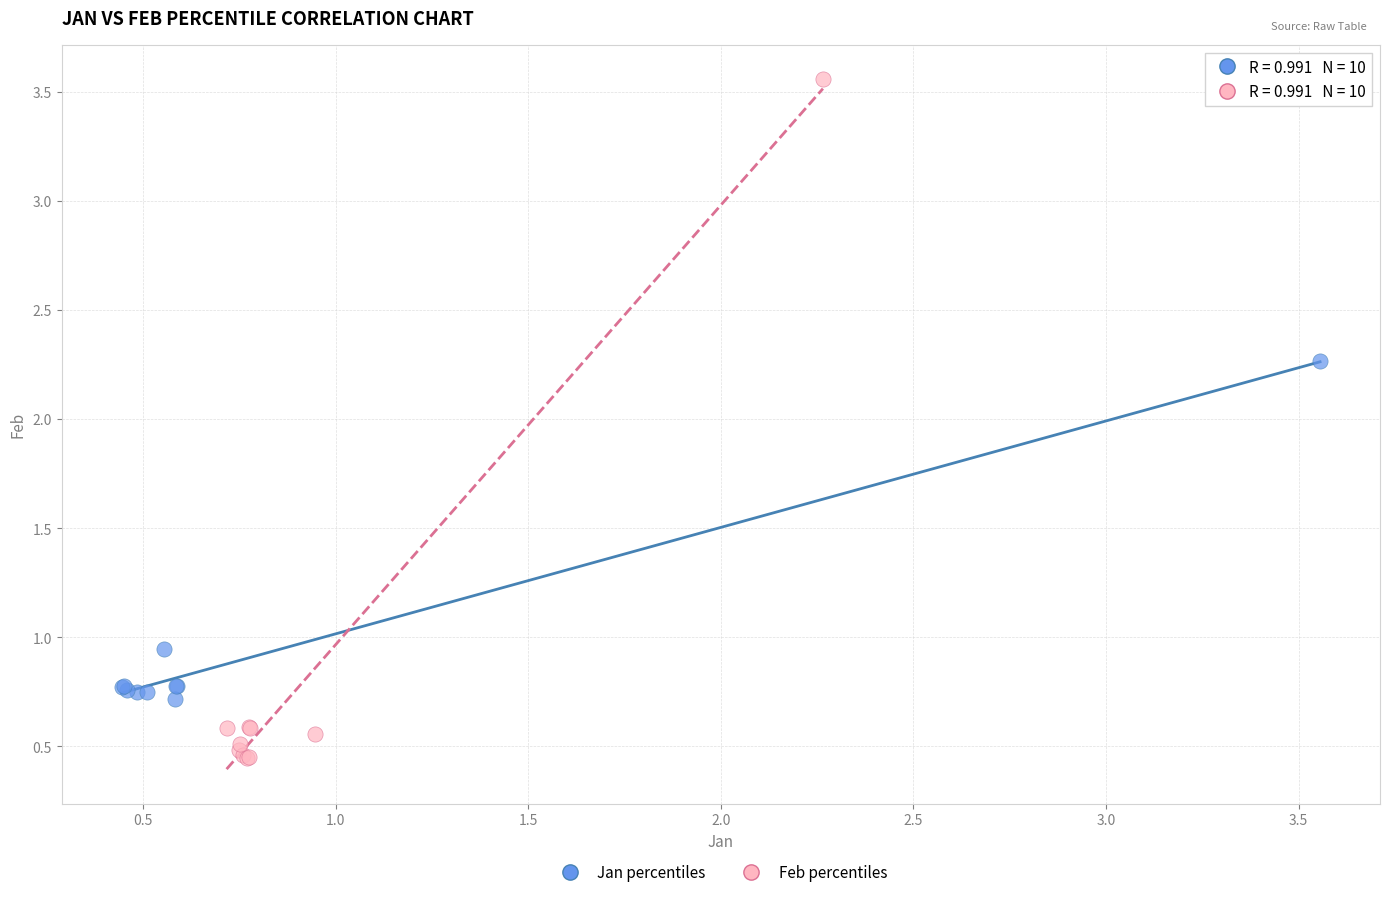

Which series reaches the maximum Y coordinate?

Feb percentiles